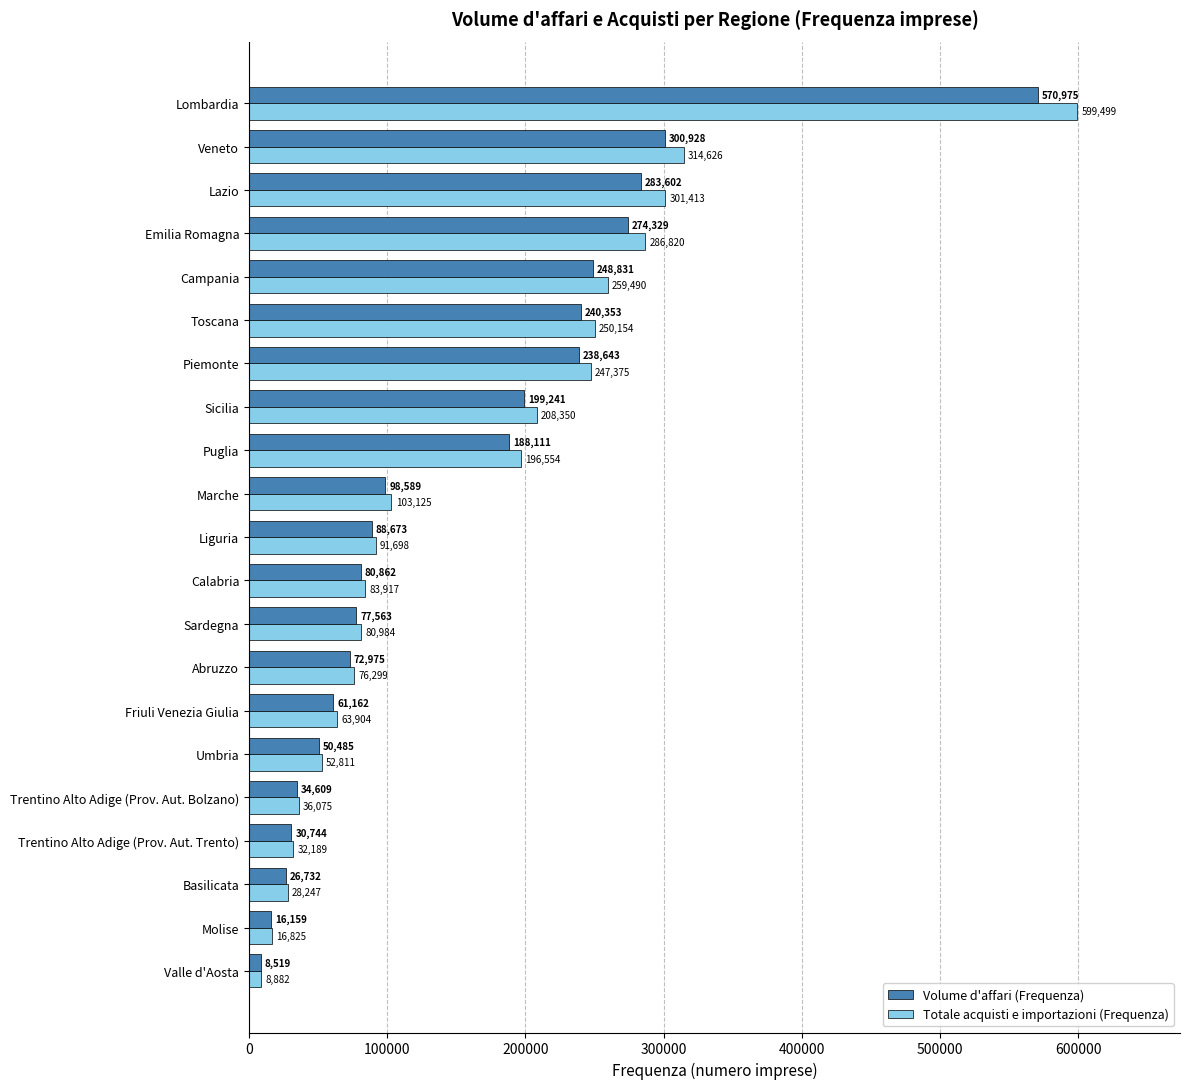

The value of Volume d'affari (Frequenza) at Veneto is 300928. True or false?

True